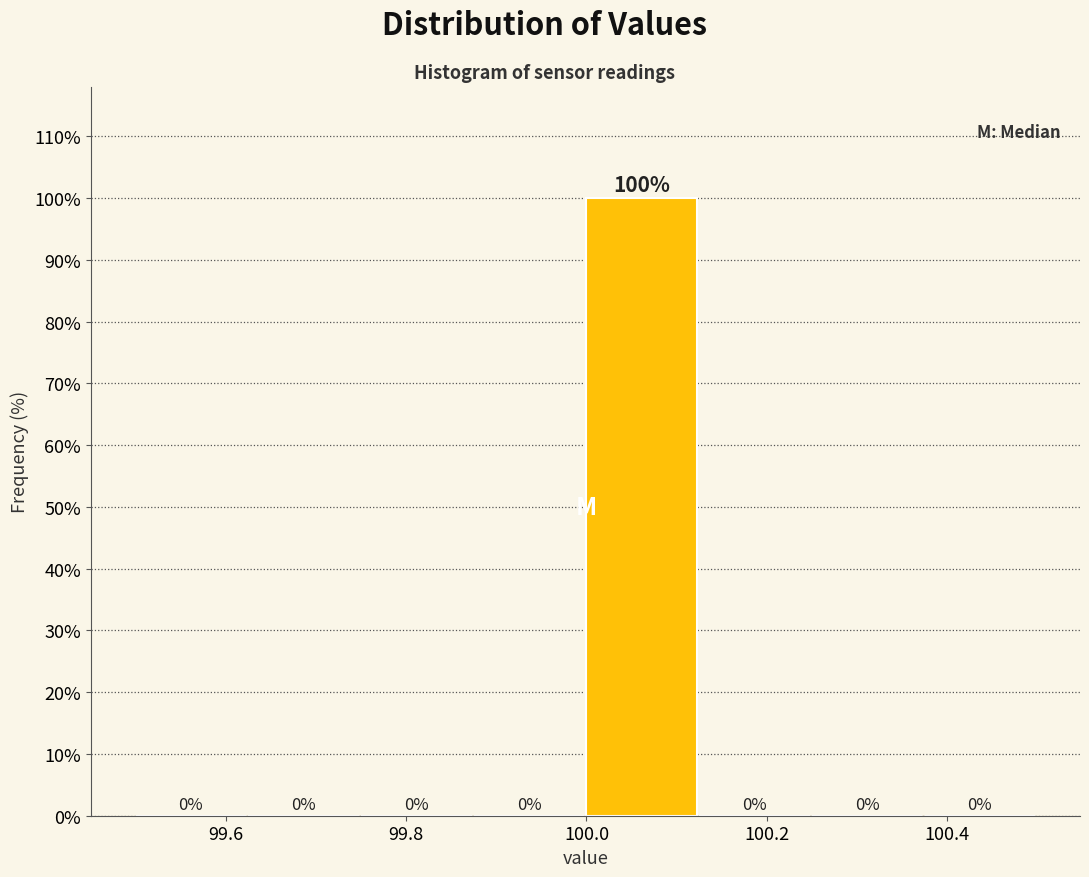

What is the height of the bar covering 100.000 to 100.125 on the x-axis? The bar edges are not printed on the chart, so give them approximately, as read against the axis.

100